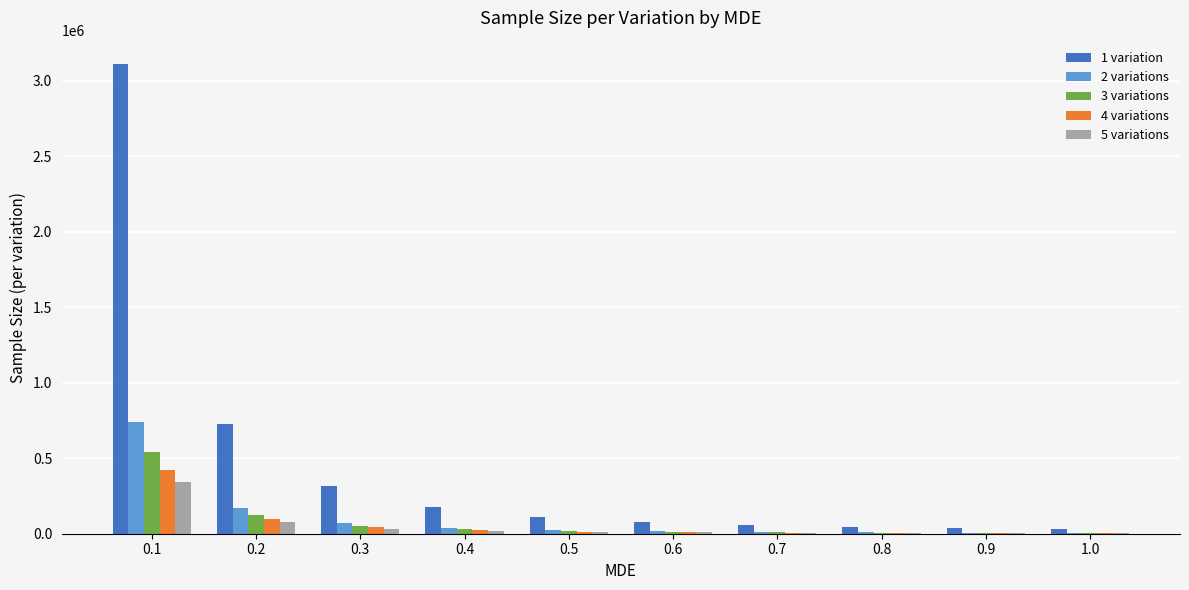

What is the maximum value shown in the chart?

3109845.3